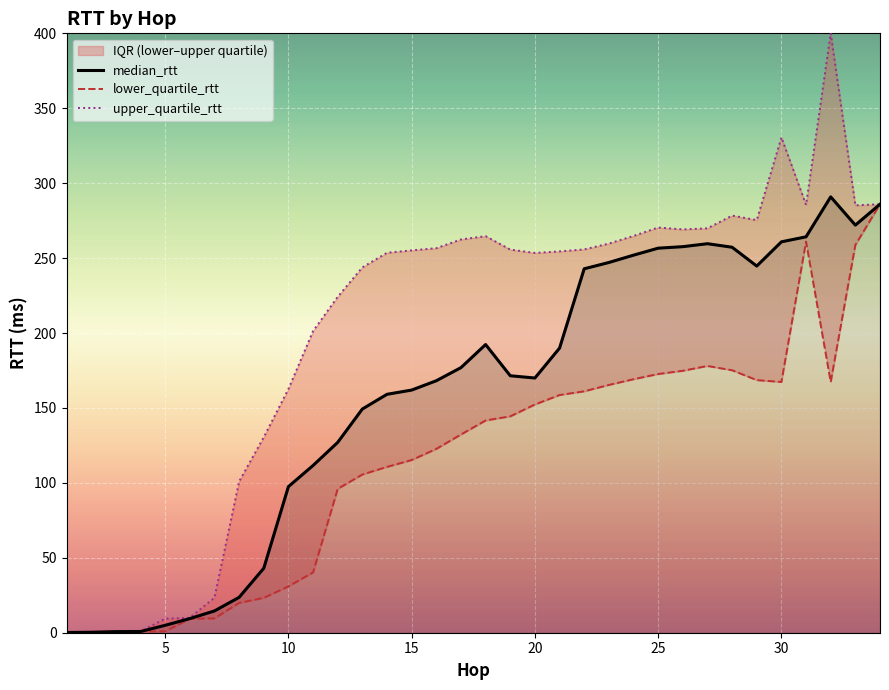

What is the value of the median_rtt point at the 23rd from the left?

247.1